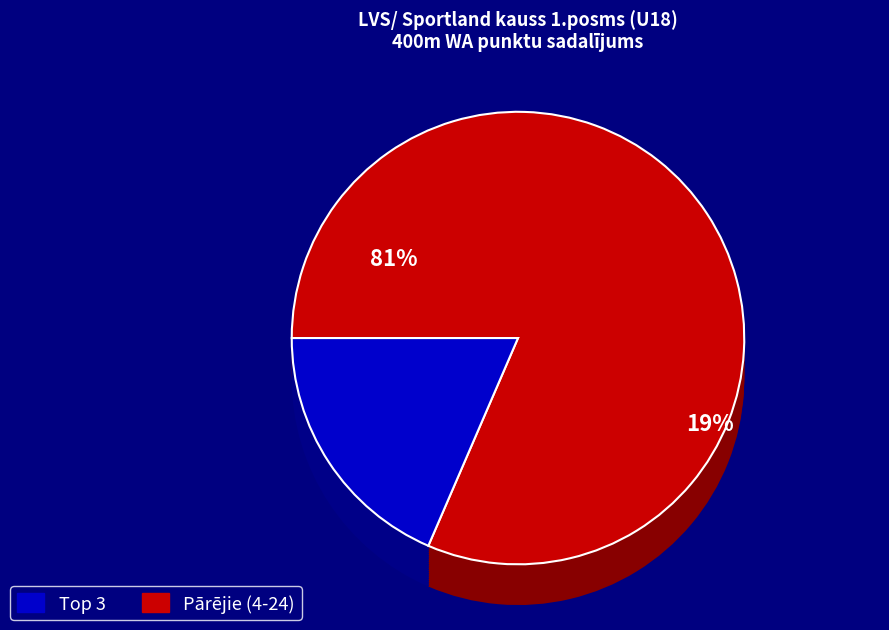

Combined, do Iļja Zilis and Kārlis Pētersons account for over 50%?

No